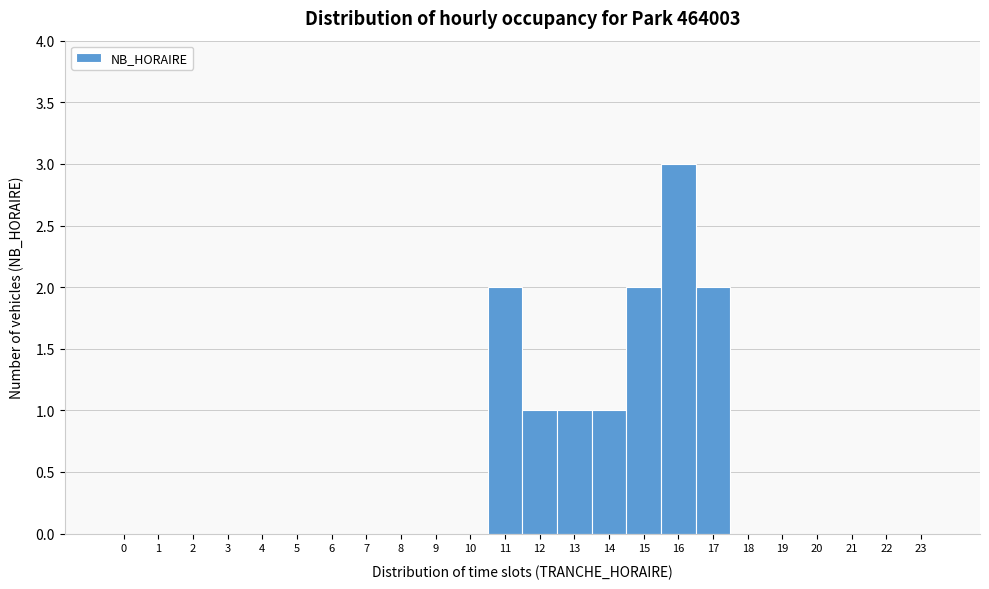

Reading left to right, transcribe this chart: for each bar, give the range it covers on the x-axis and its height. The values are not printed on the chart, so give them approximately, as read against the axis.

-0.5 to 0.5: 0
0.5 to 1.5: 0
1.5 to 2.5: 0
2.5 to 3.5: 0
3.5 to 4.5: 0
4.5 to 5.5: 0
5.5 to 6.5: 0
6.5 to 7.5: 0
7.5 to 8.5: 0
8.5 to 9.5: 0
9.5 to 10.5: 0
10.5 to 11.5: 2
11.5 to 12.5: 1
12.5 to 13.5: 1
13.5 to 14.5: 1
14.5 to 15.5: 2
15.5 to 16.5: 3
16.5 to 17.5: 2
17.5 to 18.5: 0
18.5 to 19.5: 0
19.5 to 20.5: 0
20.5 to 21.5: 0
21.5 to 22.5: 0
22.5 to 23.5: 0